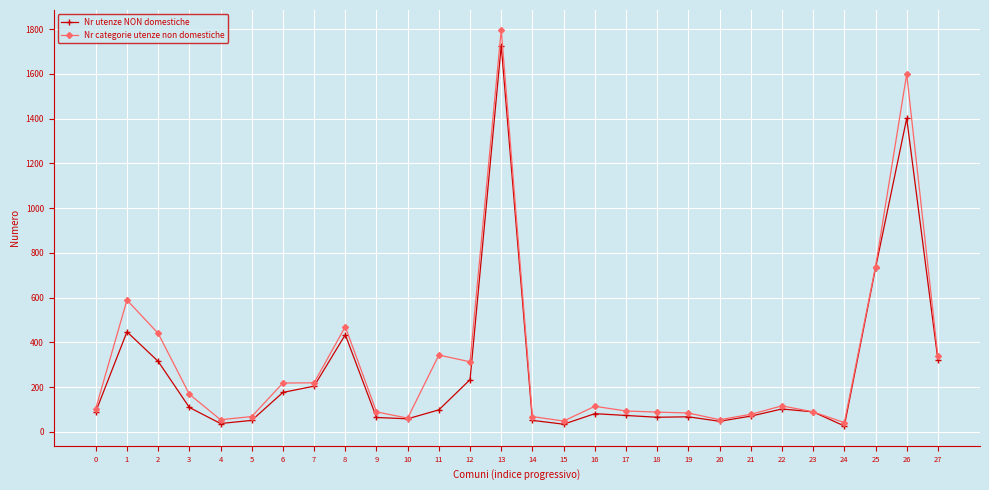

What is the minimum value for Nr categorie utenze non domestiche?

41